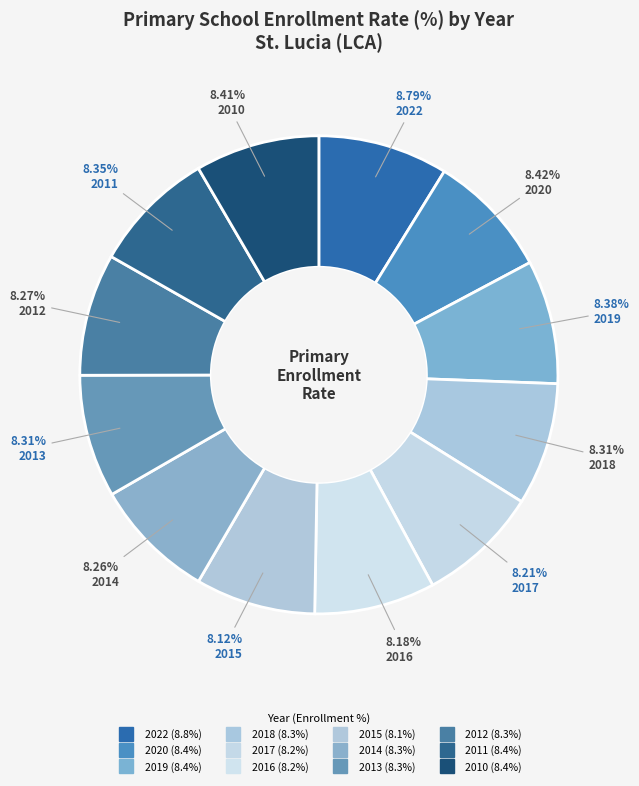

To the nearest percent, what percentage of the pie is 2011?

8%